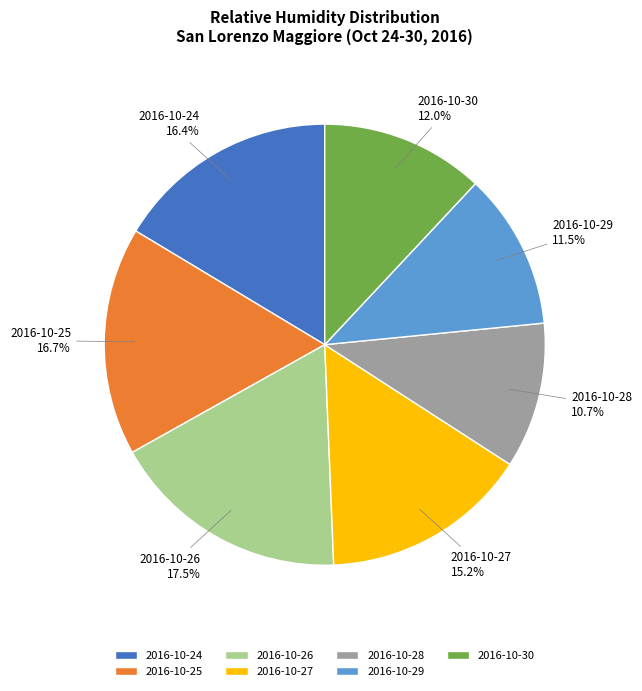

What percentage is the 2016-10-27 slice, to the nearest percent?

15%